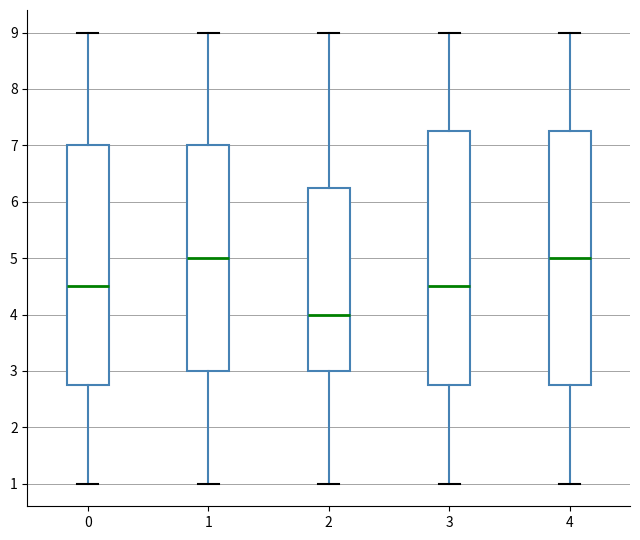

Reading left to right, transcribe this box plot: for each box, give where its median line is, the range the box spans, and where its two whiskers end, as read against the y-axis. The values are not printed on the chart, so give them approximately, as read against the axis.

0: median 4.5, box 2.8 to 7.0, whiskers 1.0 to 9.0
1: median 5.0, box 3.0 to 7.0, whiskers 1.0 to 9.0
2: median 4.0, box 3.0 to 6.3, whiskers 1.0 to 9.0
3: median 4.5, box 2.8 to 7.3, whiskers 1.0 to 9.0
4: median 5.0, box 2.8 to 7.3, whiskers 1.0 to 9.0